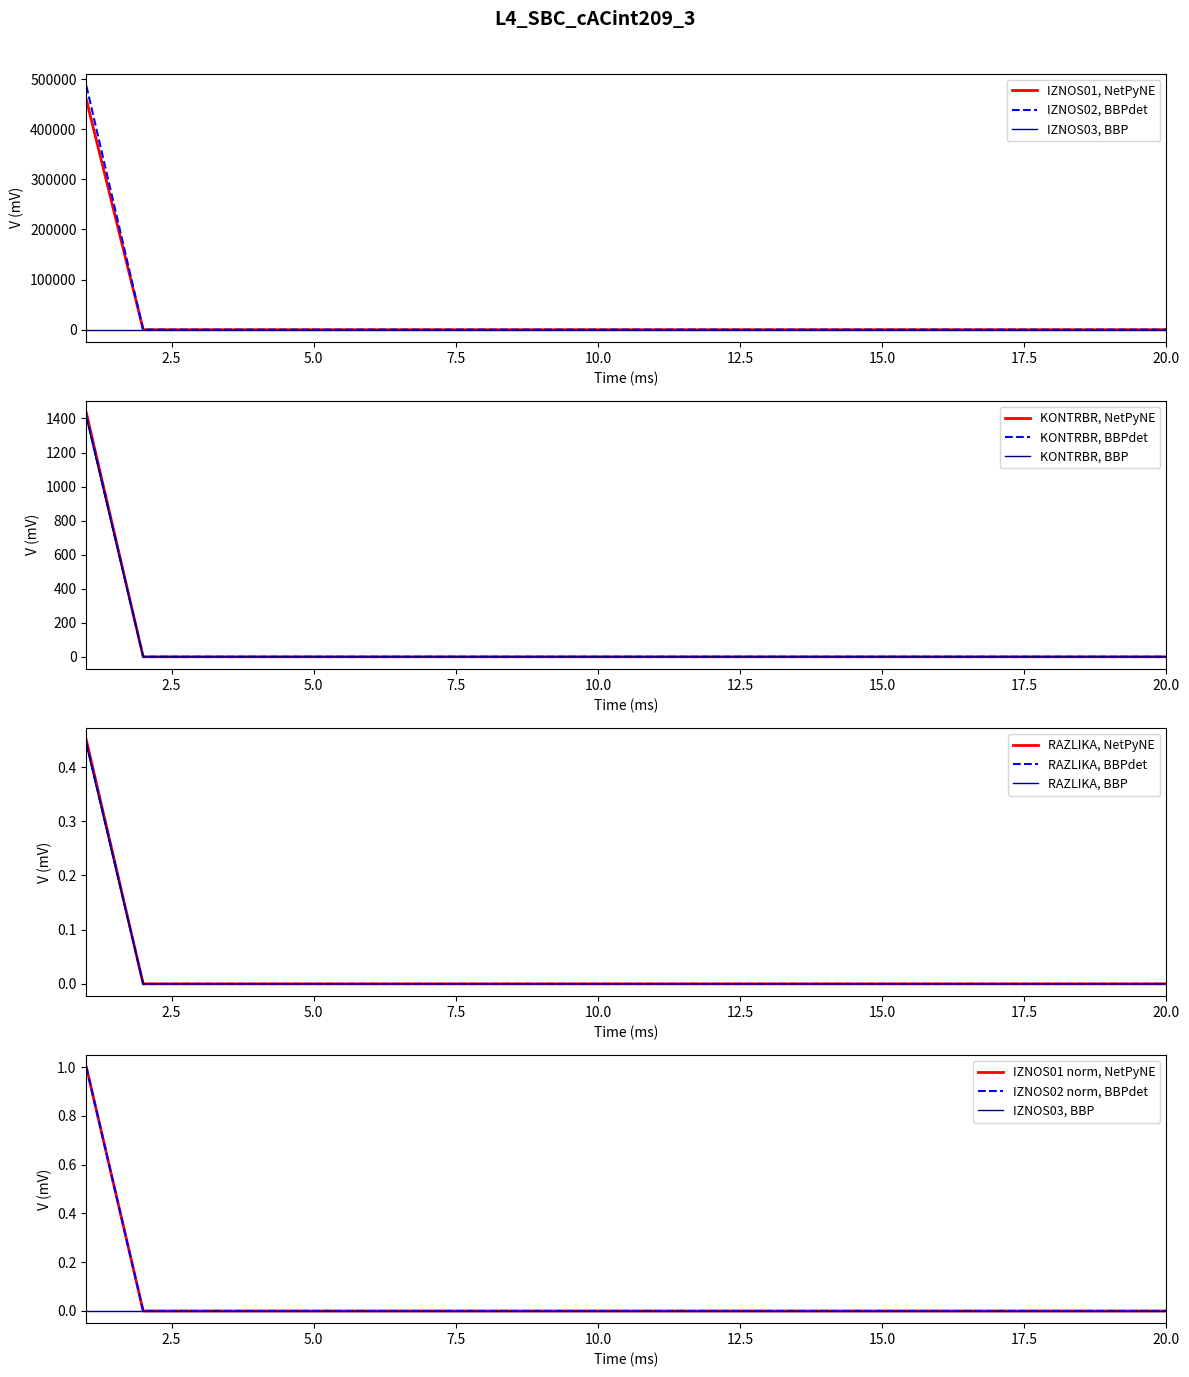

Does the chart display data point markers on the line(s)?

No